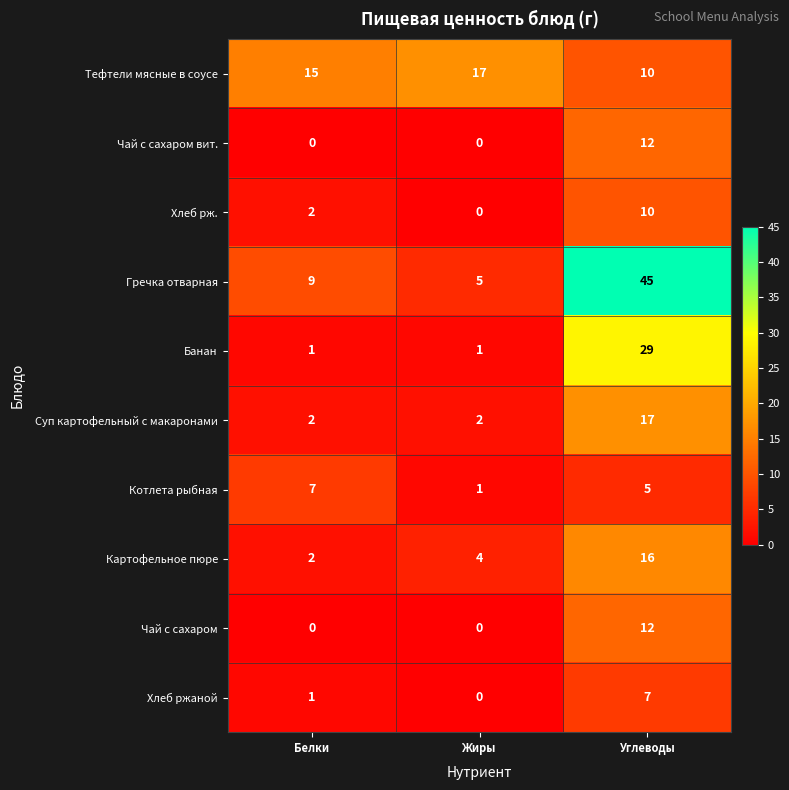

What is the approximate value of Картофельное пюре at Углеводы, to the nearest 5?

15